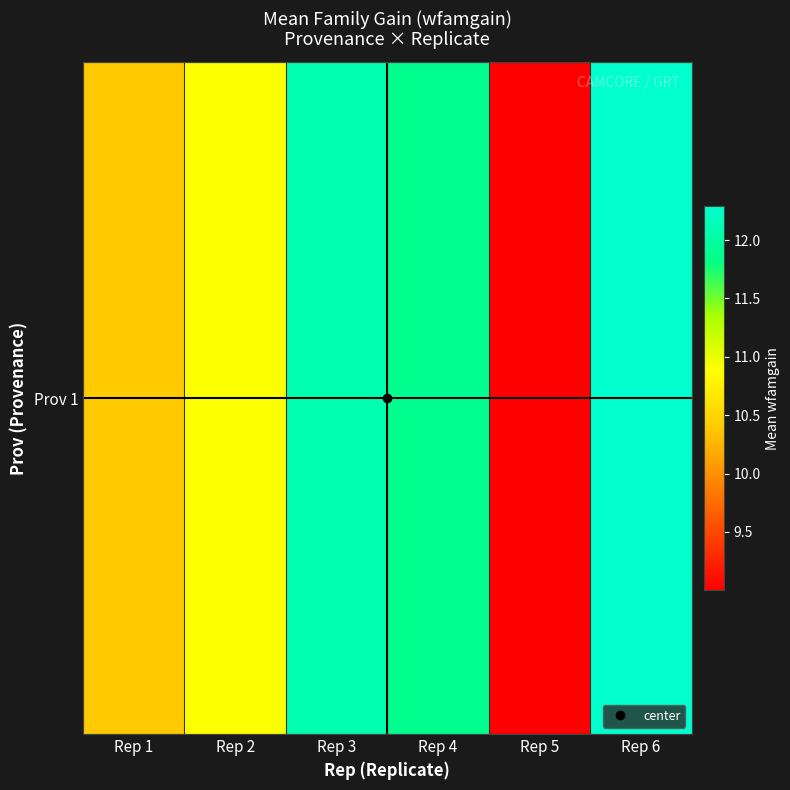

At which category does the chart reach its peak across all series?

Rep 6